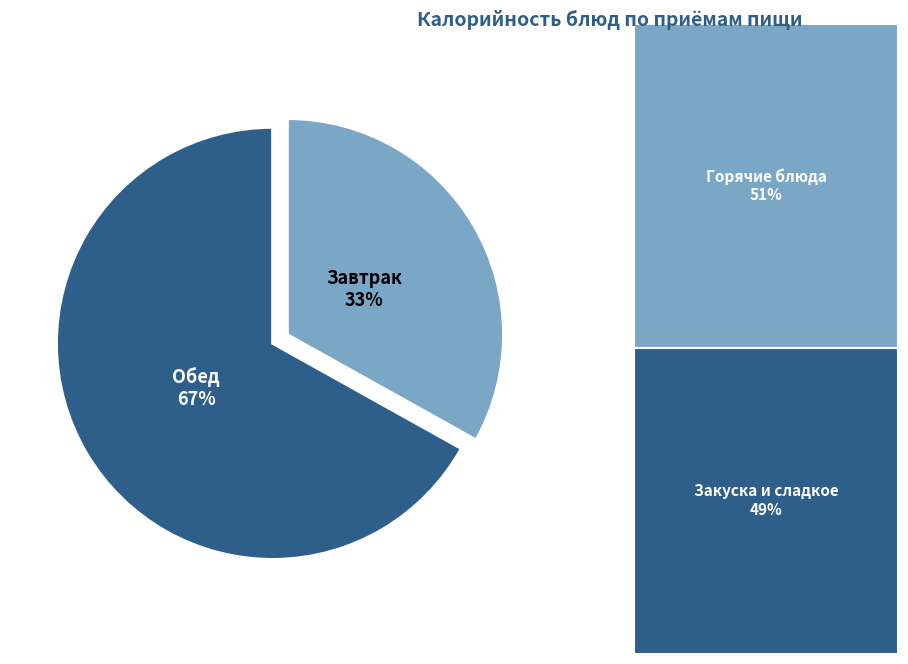

What percentage is the Обед slice, to the nearest percent?

67%